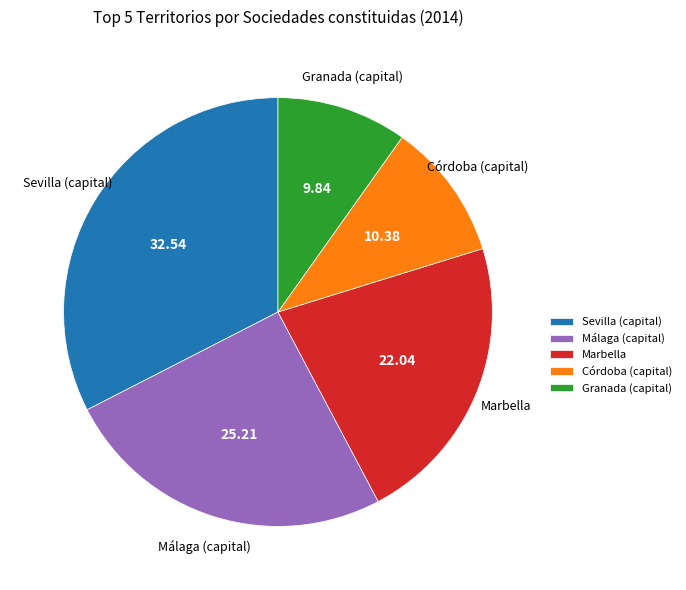

Is Marbella the majority of the pie?

No